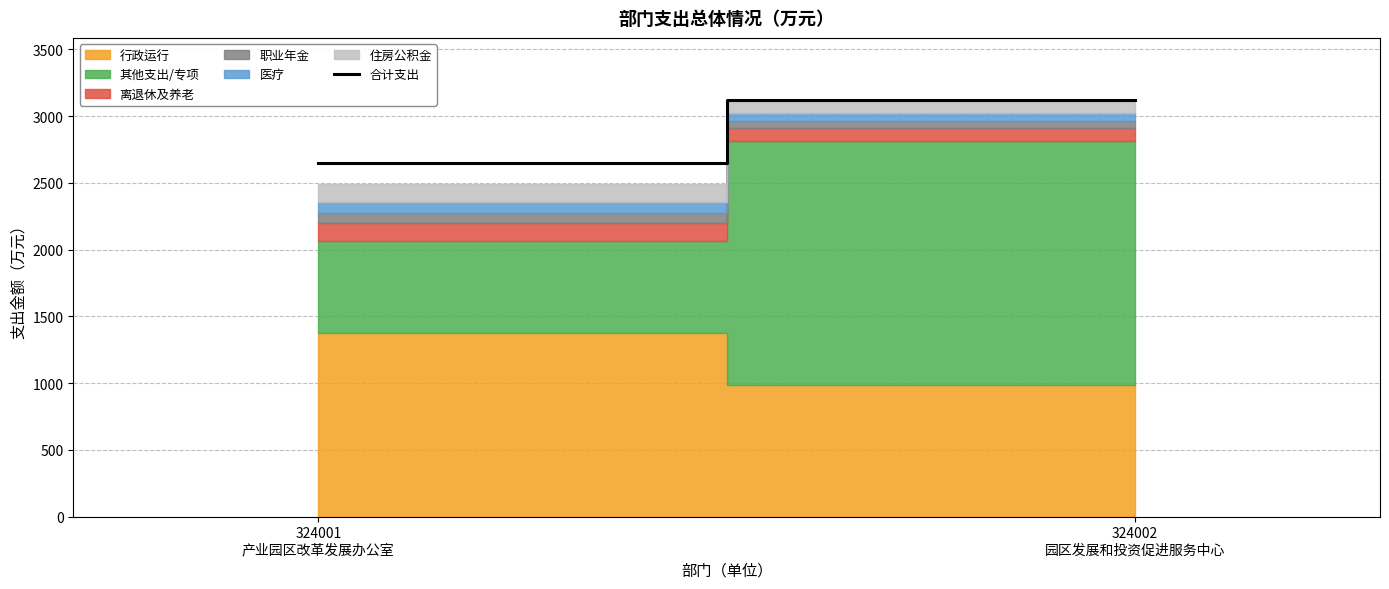

What is the label of the 1st point from the right?

324002
园区发展和投资促进服务中心